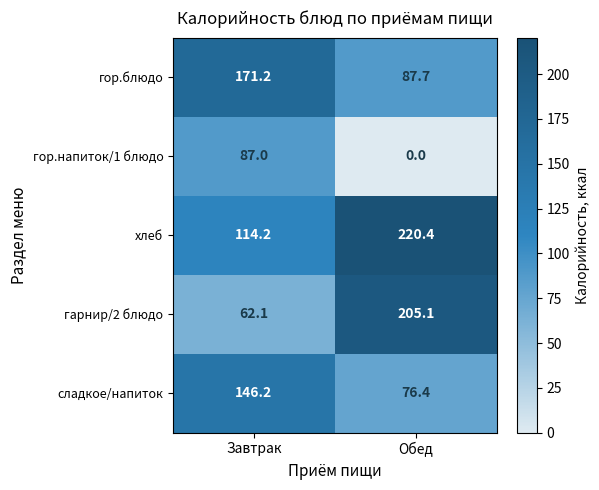

What is the total value across all series at Обед?

589.6